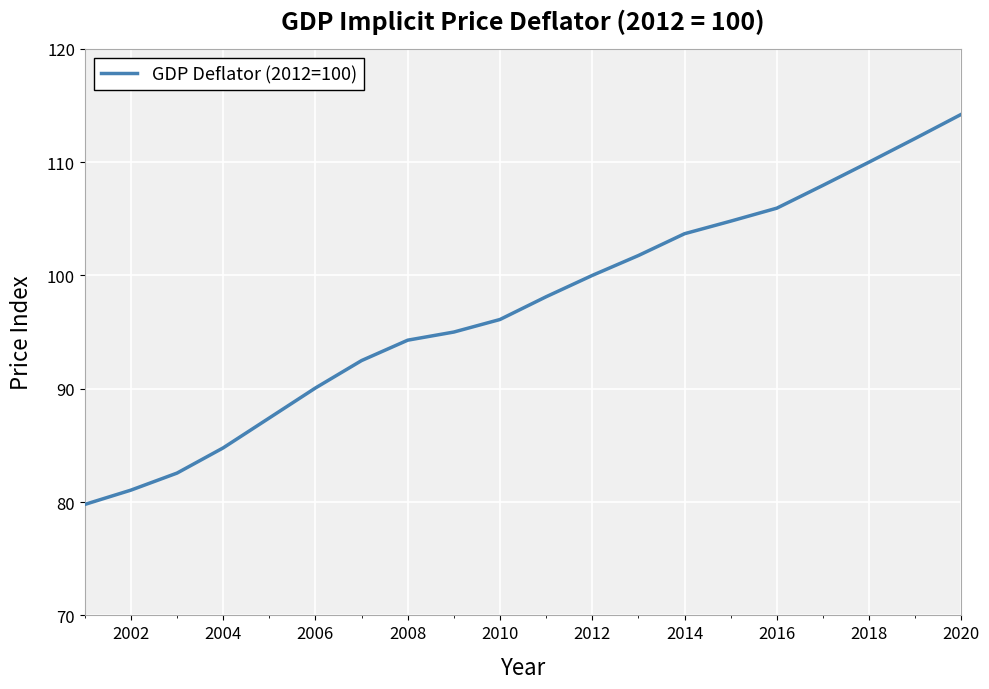

True or false: there are more than 1 points higher than both neighbors.

False